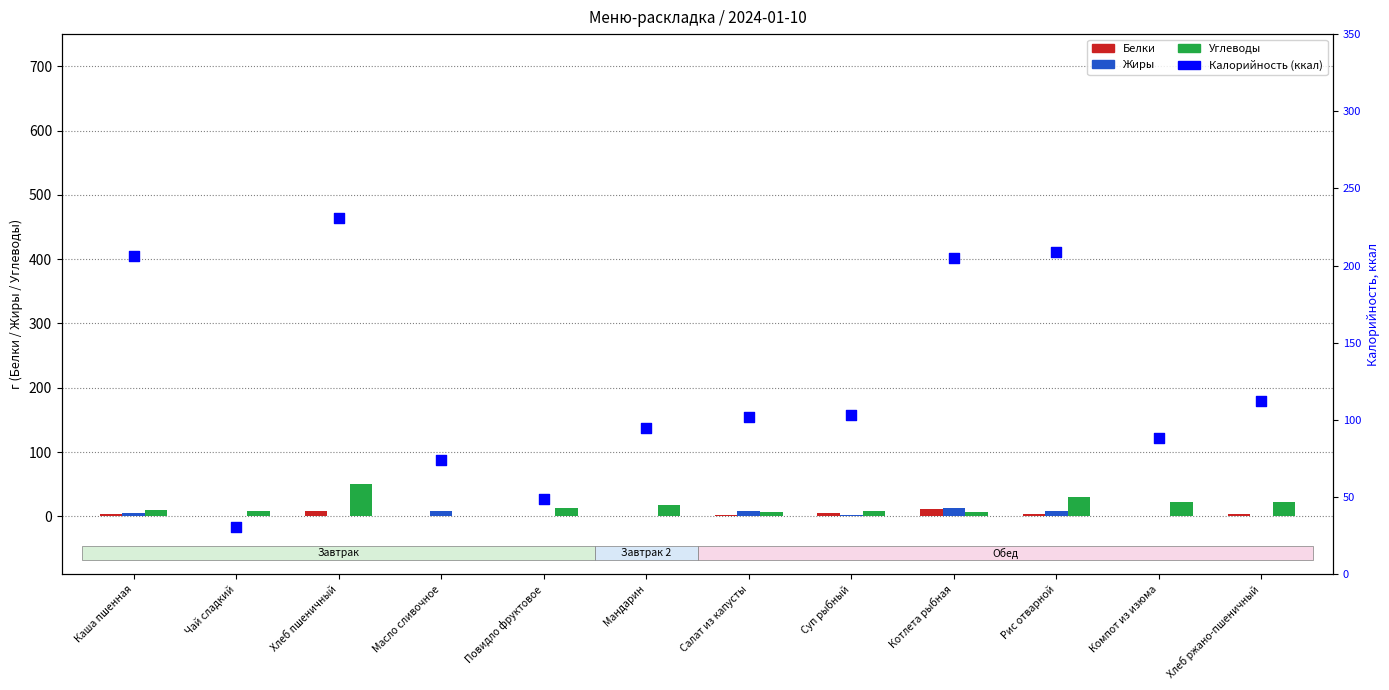

At how many categories does at least one series exceed 34?

11